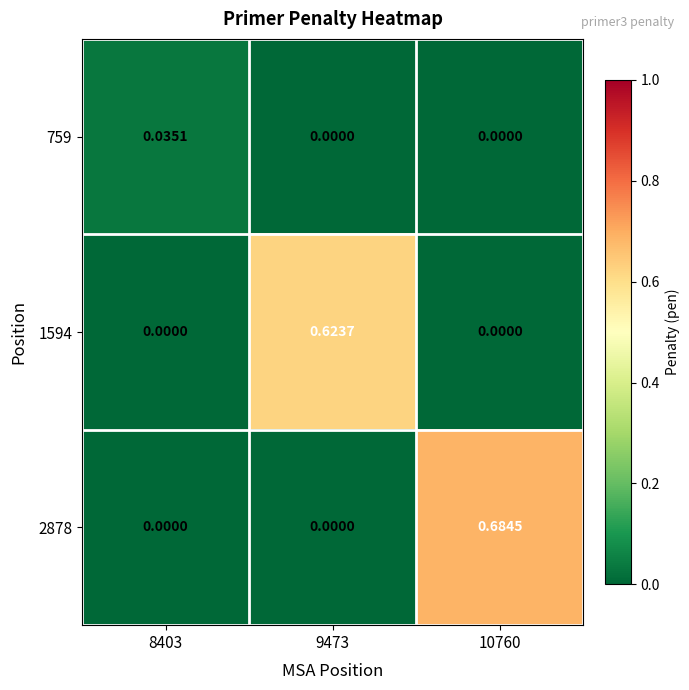

Reading left to right, list all the values displayed in this chart.

759: 8403=0.0	9473=0.0	10760=0.0
1594: 8403=0.0	9473=0.6	10760=0.0
2878: 8403=0.0	9473=0.0	10760=0.7